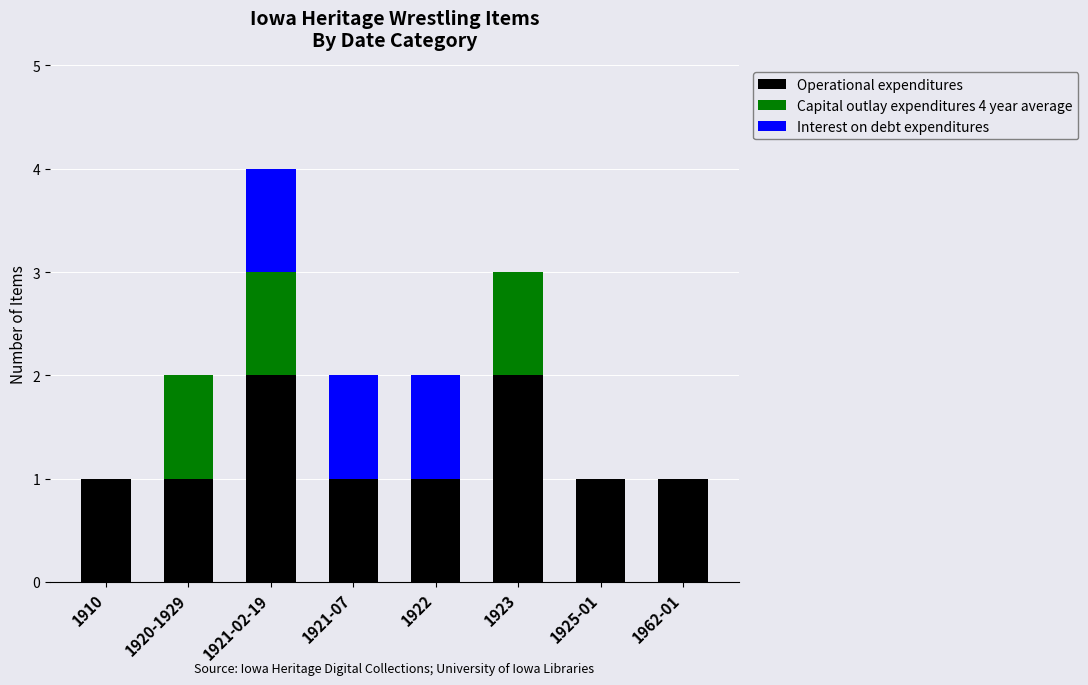

What are all the series names shown in the legend?

Operational expenditures, Capital outlay expenditures 4 year average, Interest on debt expenditures